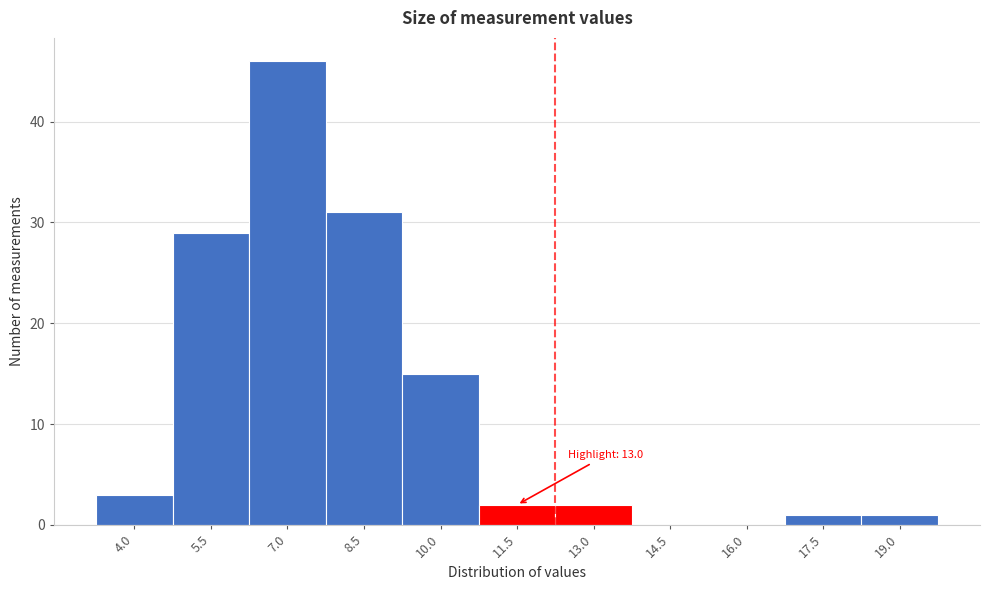

Reading left to right, what are all the values shown in this chart?

4.0=3	5.5=29	7.0=46	8.5=31	10.0=15	11.5=2	13.0=2	14.5=0	16.0=0	17.5=1	19.0=1